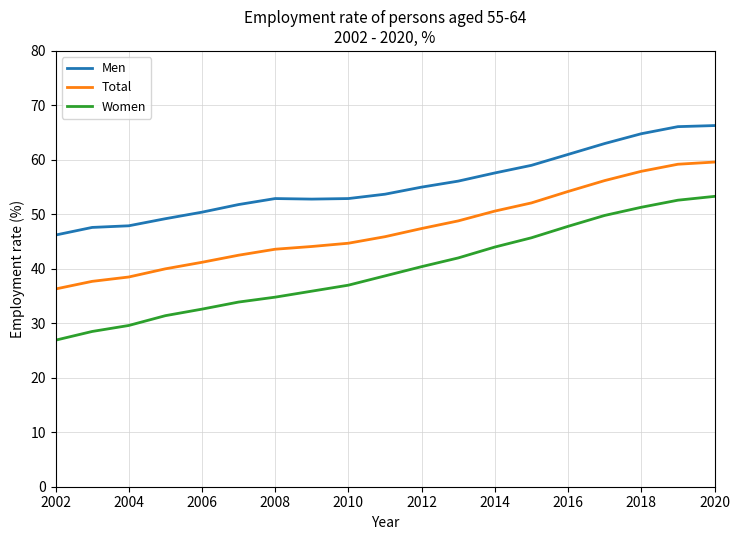

True or false: Total and Men cross at least once.

False